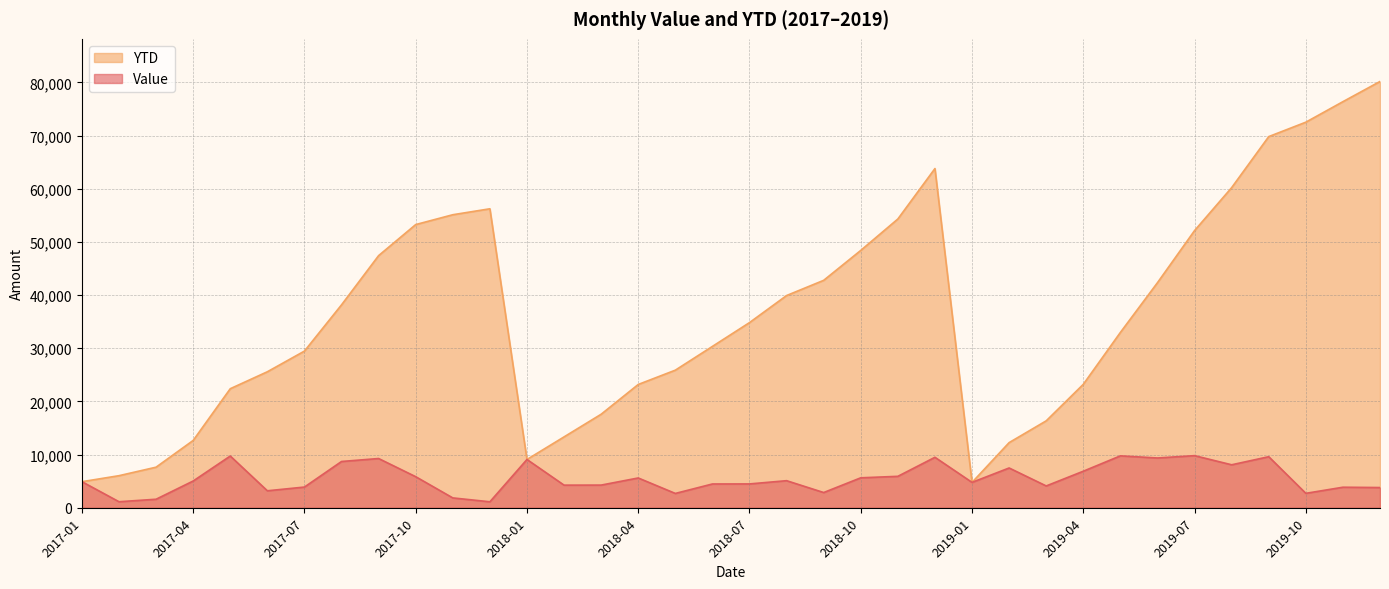

How many series are shown in this chart?

2